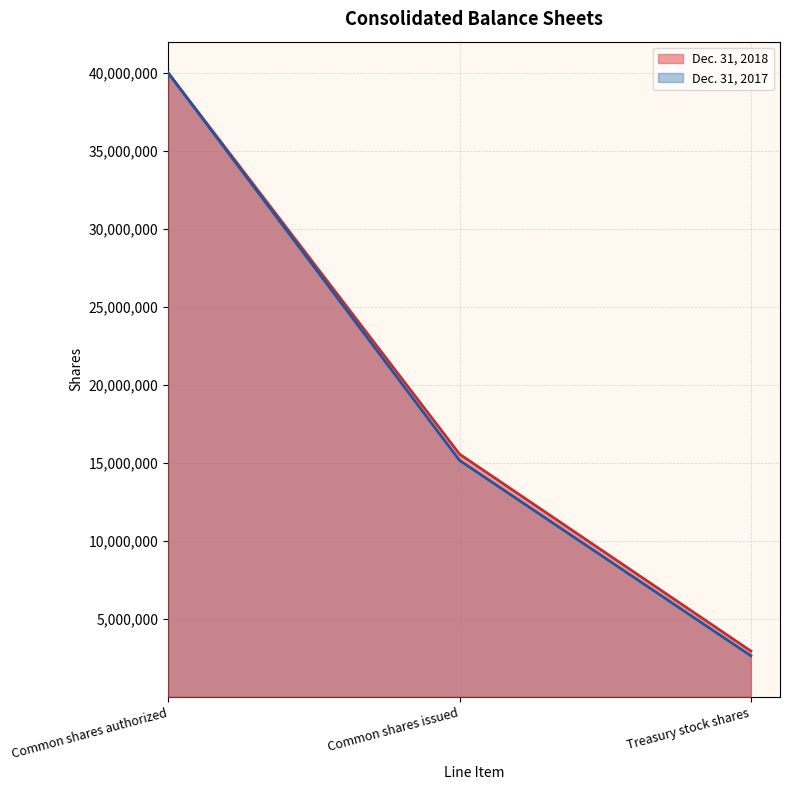

Is it true that Dec. 31, 2018 equals 25963273 at Common shares issued?

False